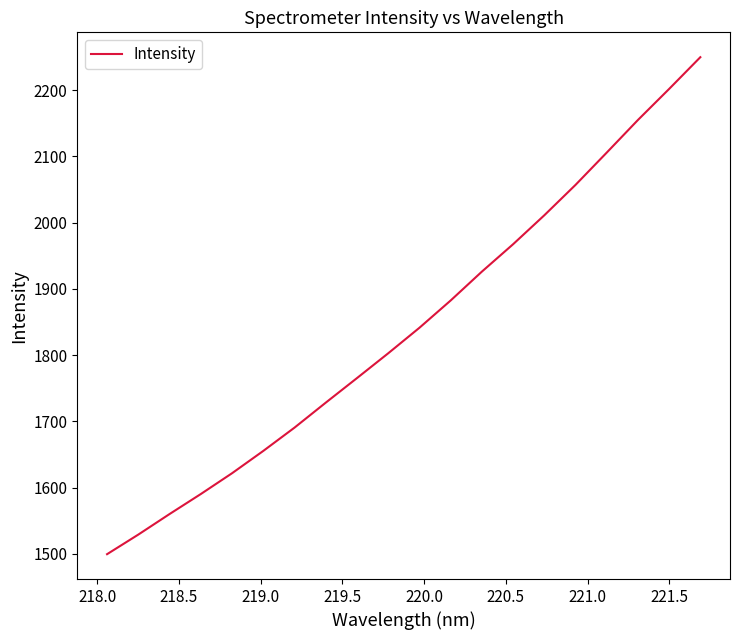

What is the maximum value shown in the chart?

2249.6